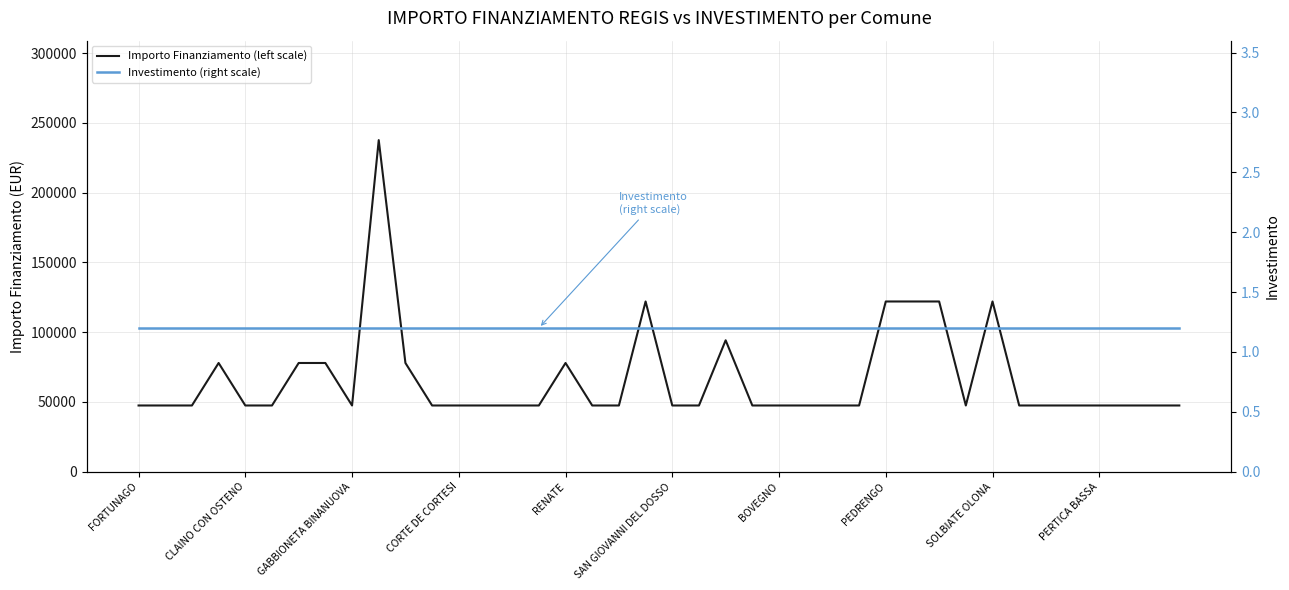

What is the value of the Importo Finanziamento (left scale) point at the 31st from the left?

121992.0